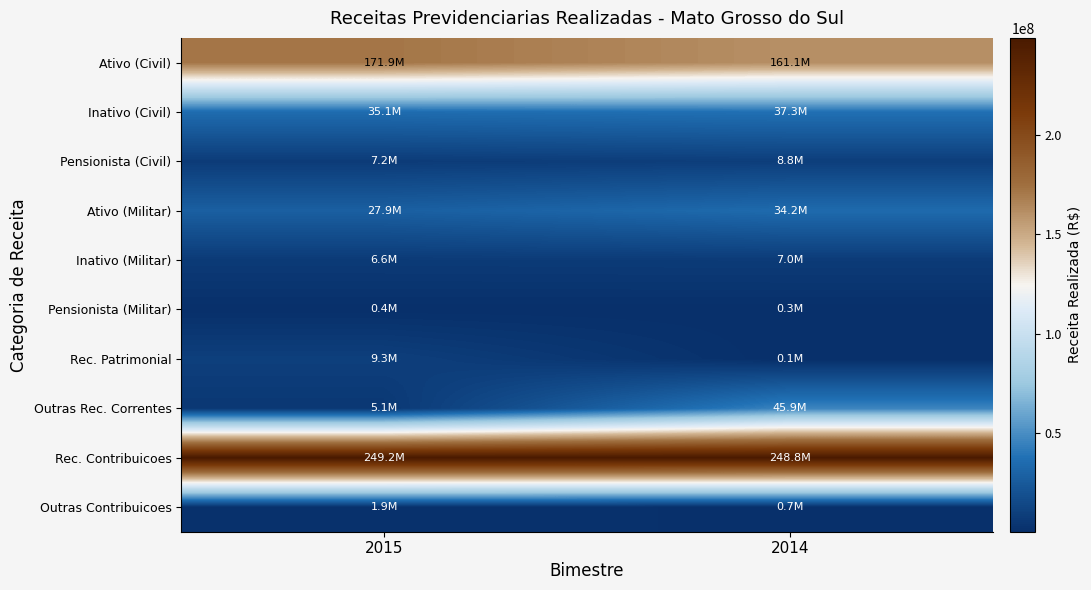

Which series has the widest spread of values?

Outras Rec. Correntes